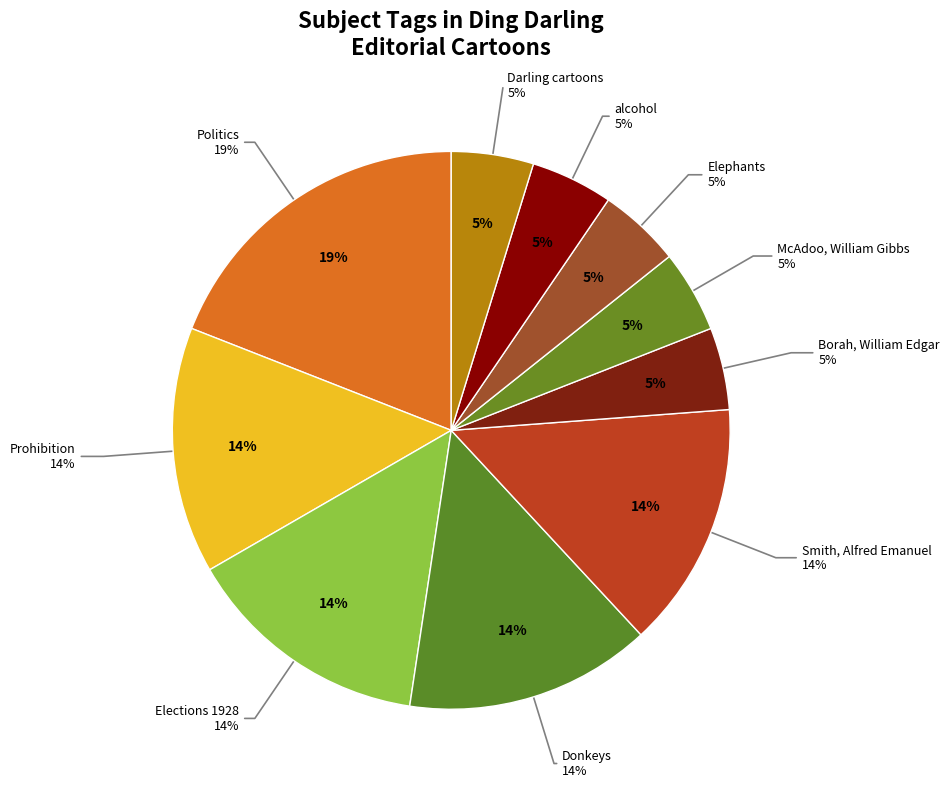

Is there any slice that represents more than half of the pie?

No